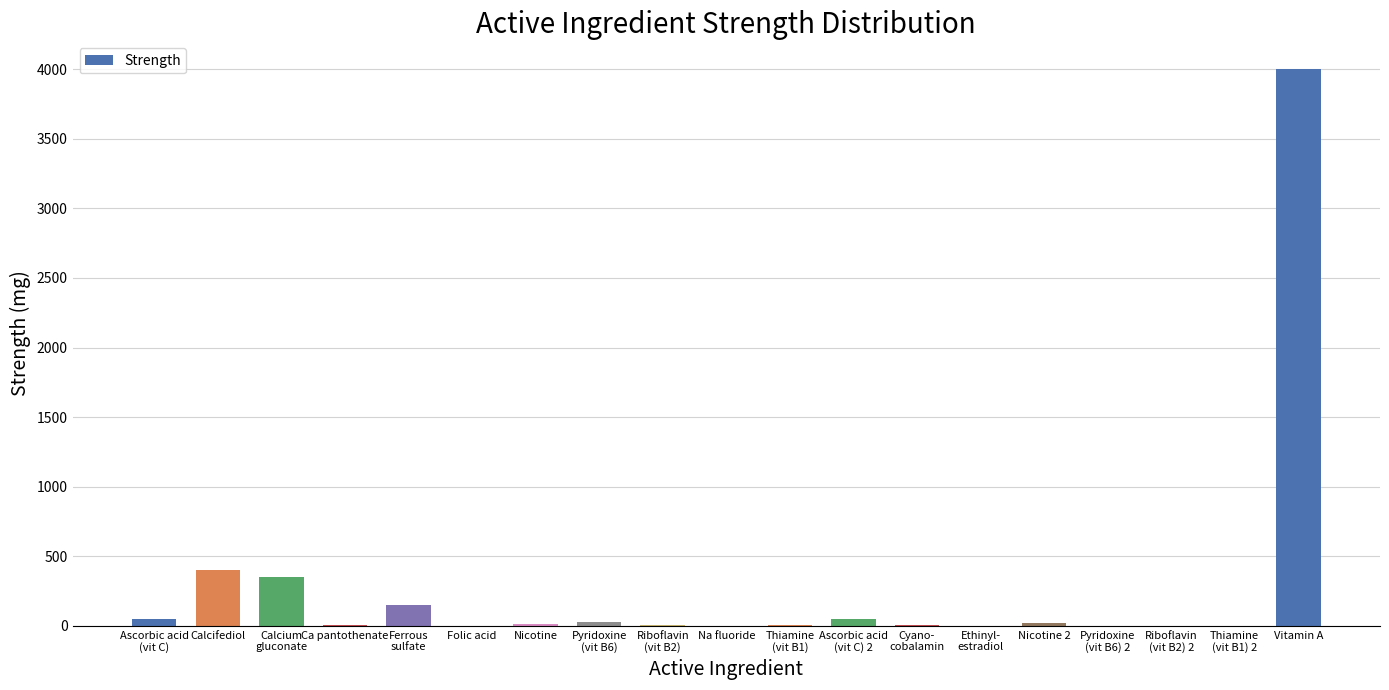

Which label corresponds to the largest value in the chart?

Vitamin A